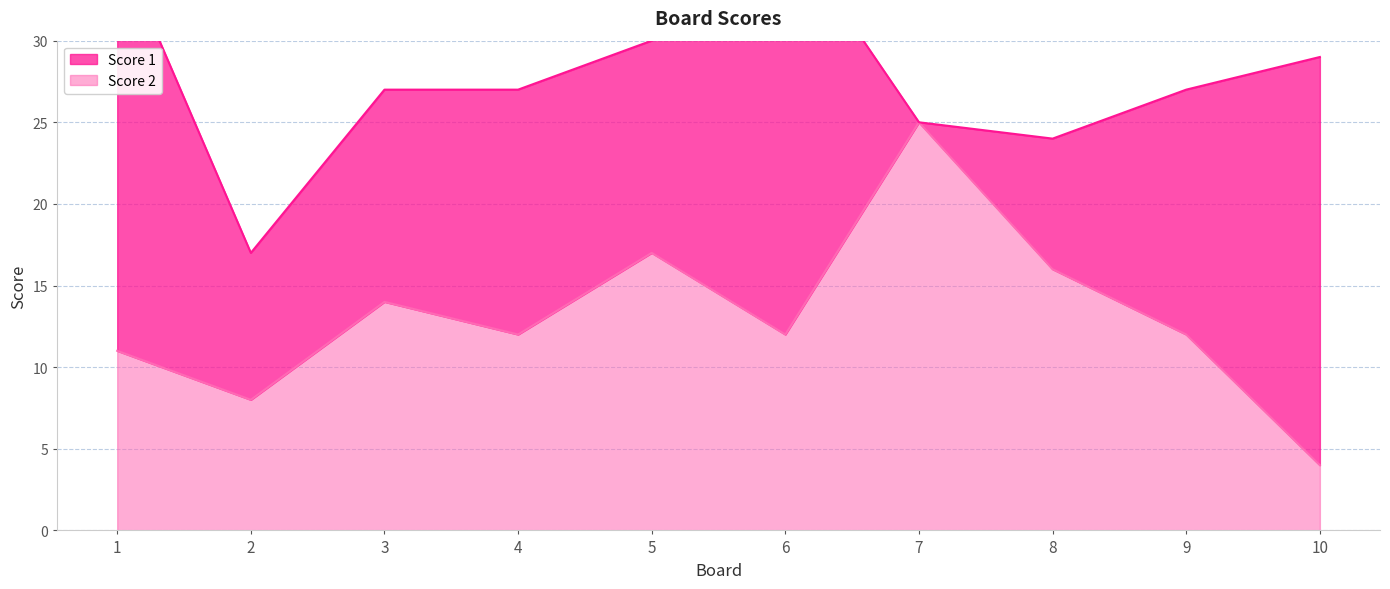

Count the number of values greater than 12.

4